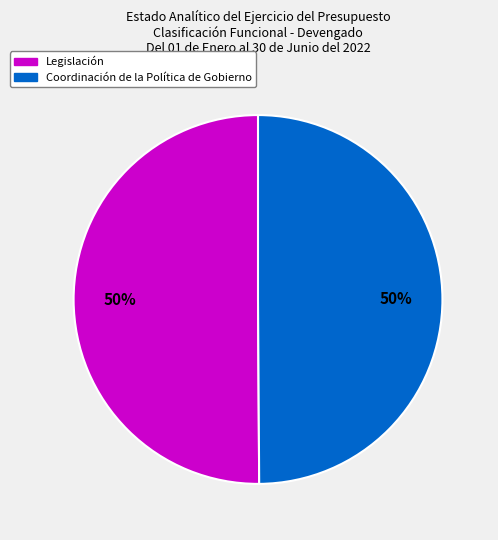

To the nearest percent, what is the average slice percentage?

50%